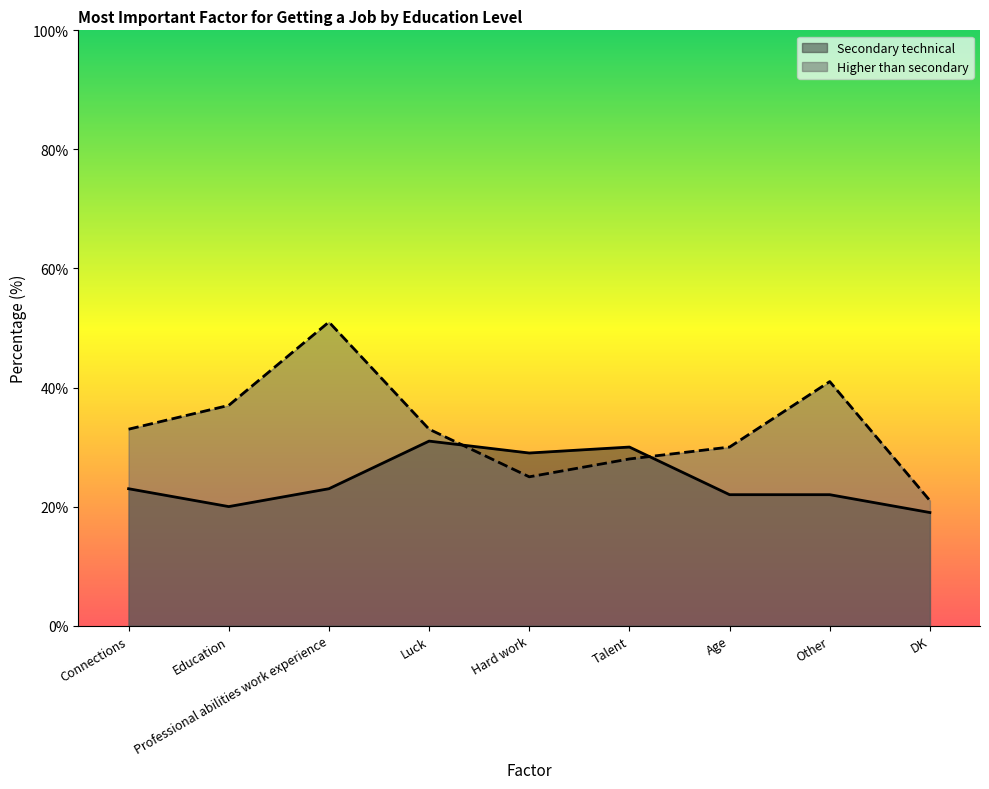

At which category is the sum across all series the highest?

Professional abilities work experience